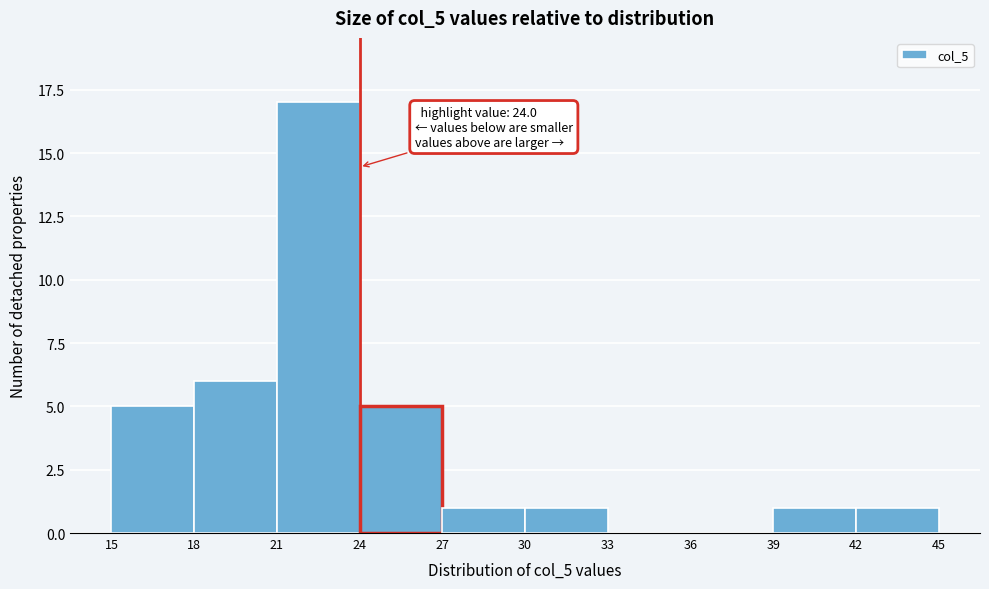

Which range on the x-axis has the tallest bar?

21 to 24